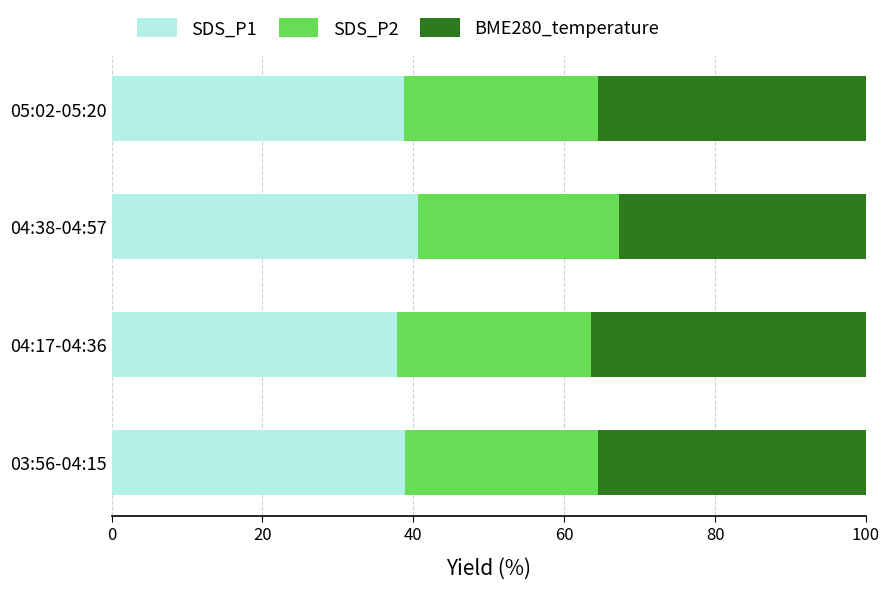

What is the lowest value of the SDS_P1 series?

37.8